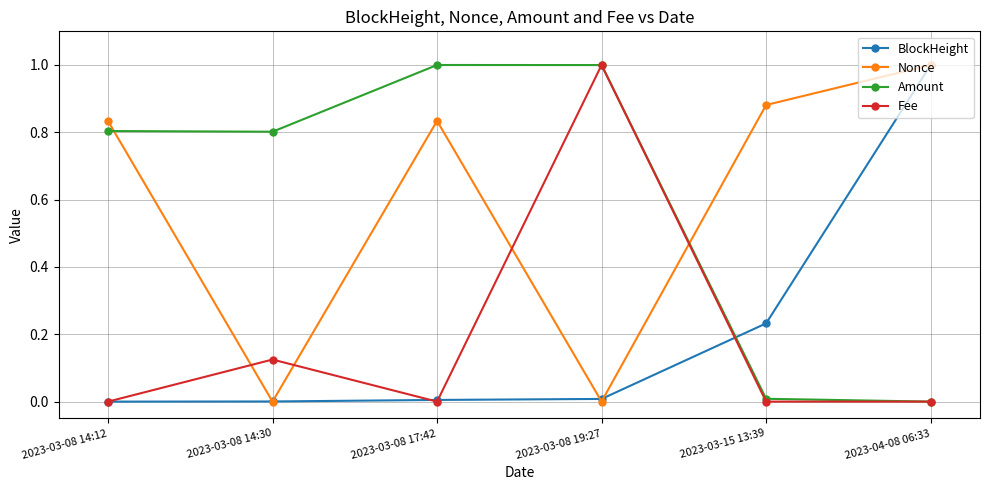

Where do Amount and BlockHeight first cross each other?

2023-03-08 19:27 and 2023-03-15 13:39